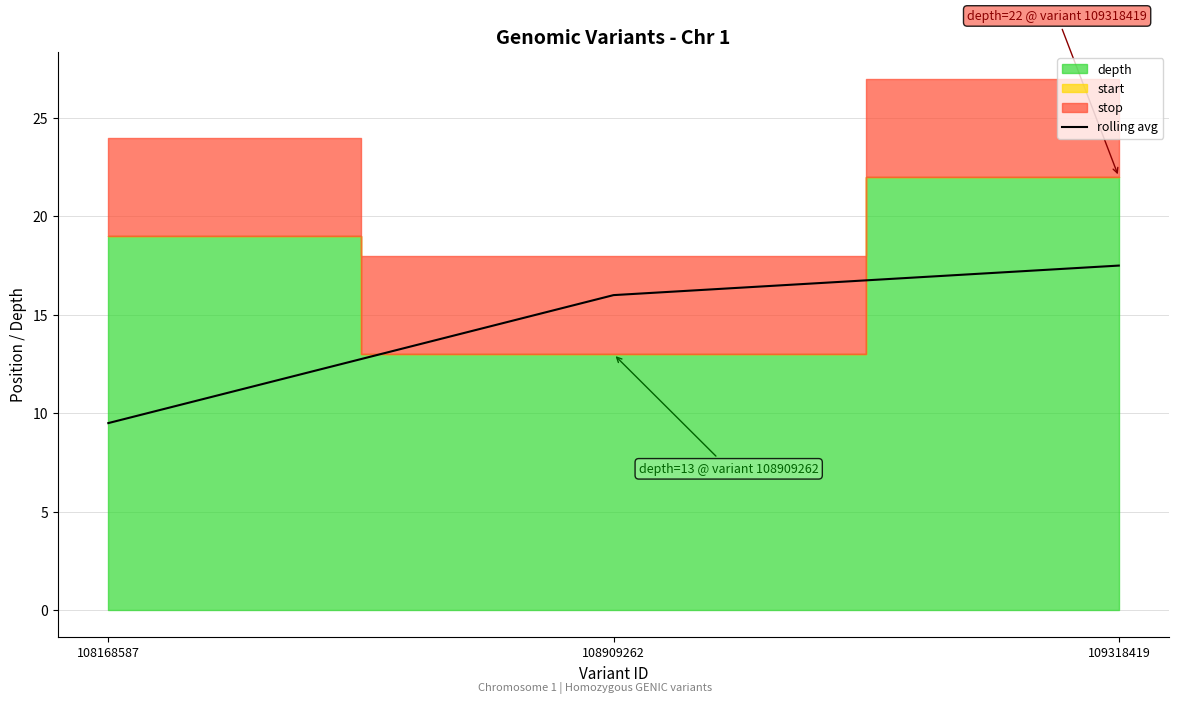

What is the sum of all values?

43.0